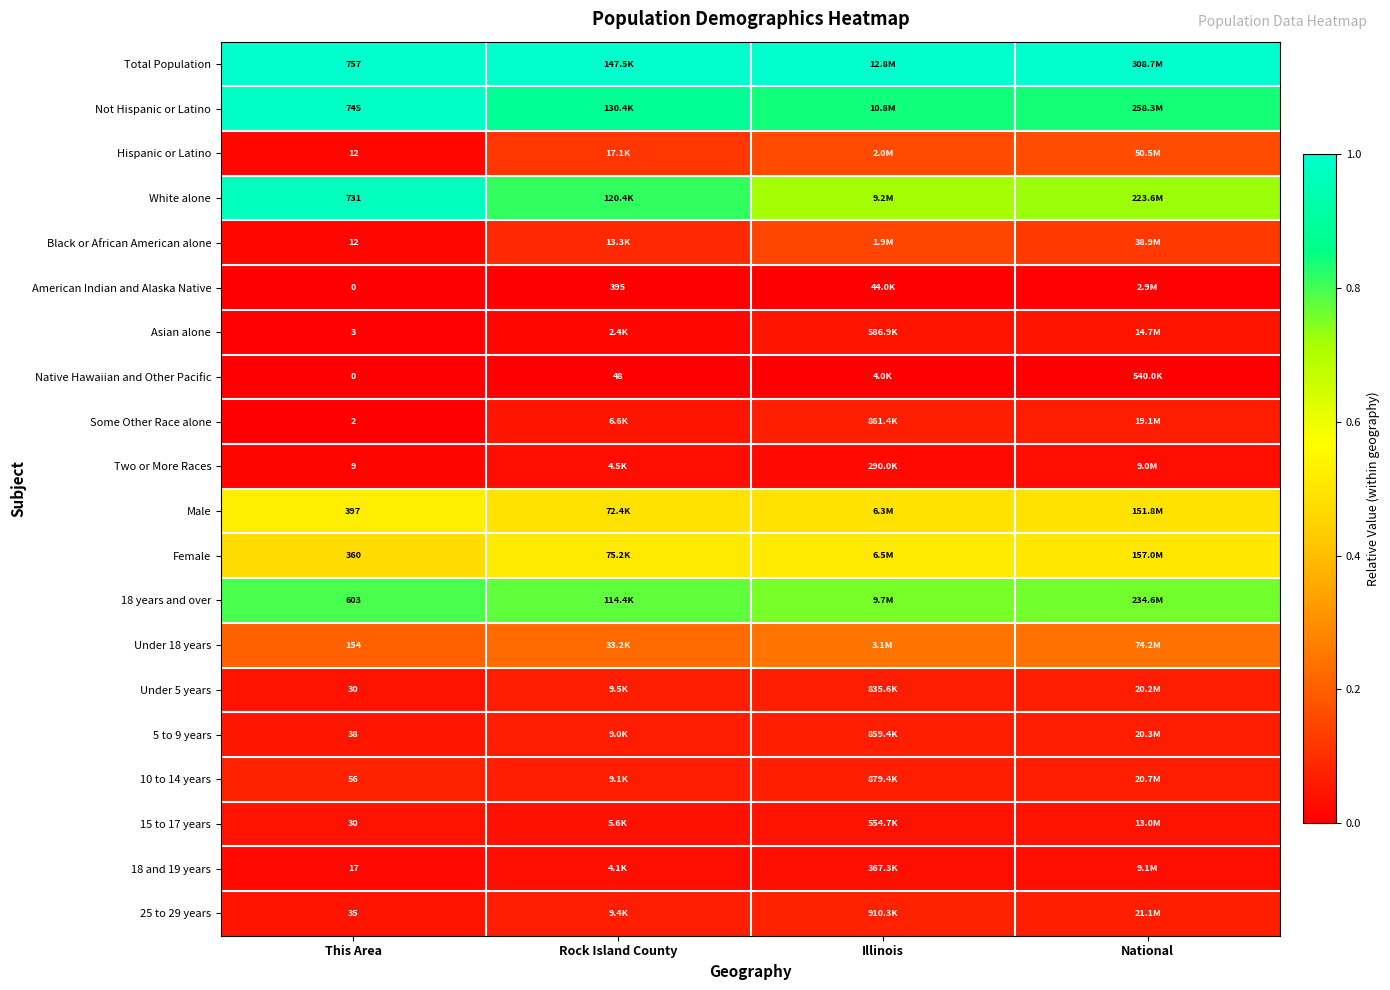

True or false: 25 to 29 years has a value of 0.0 at This Area.

False